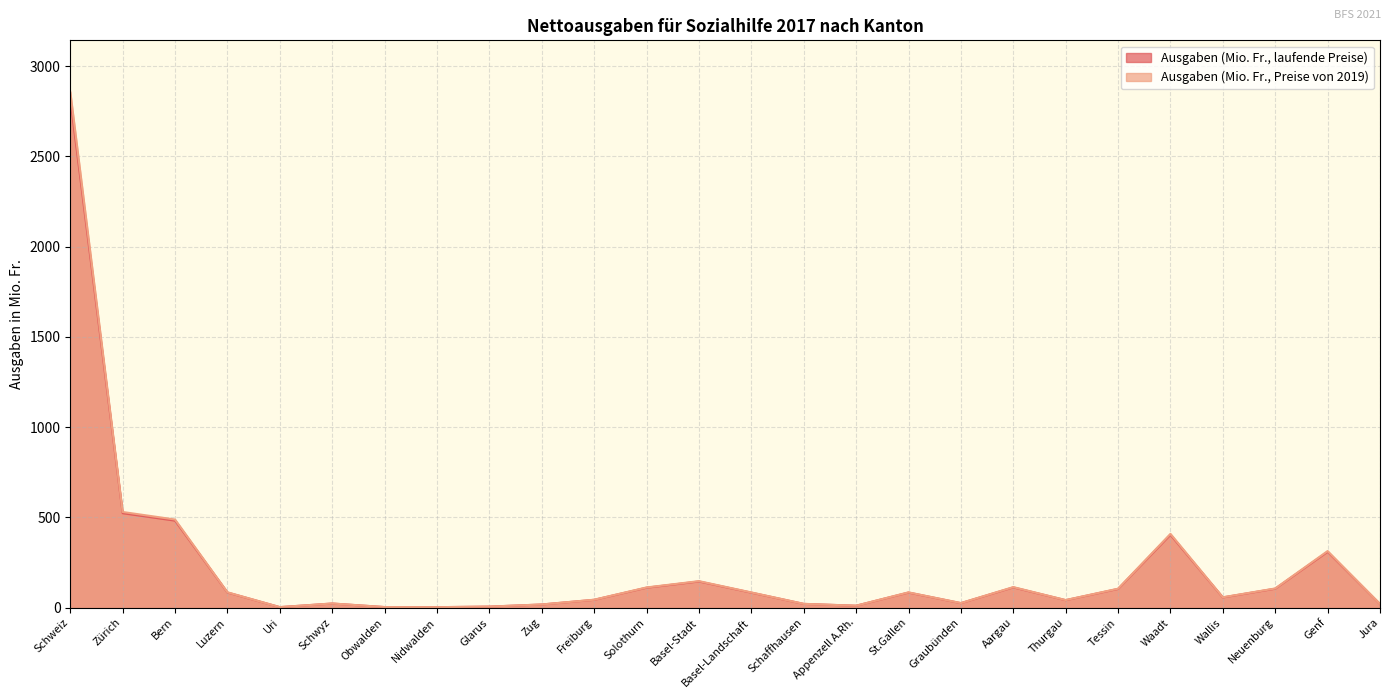

True or false: Ausgaben (Mio. Fr., Preise von 2019) has a value of 145.1 at Basel-Stadt.

True